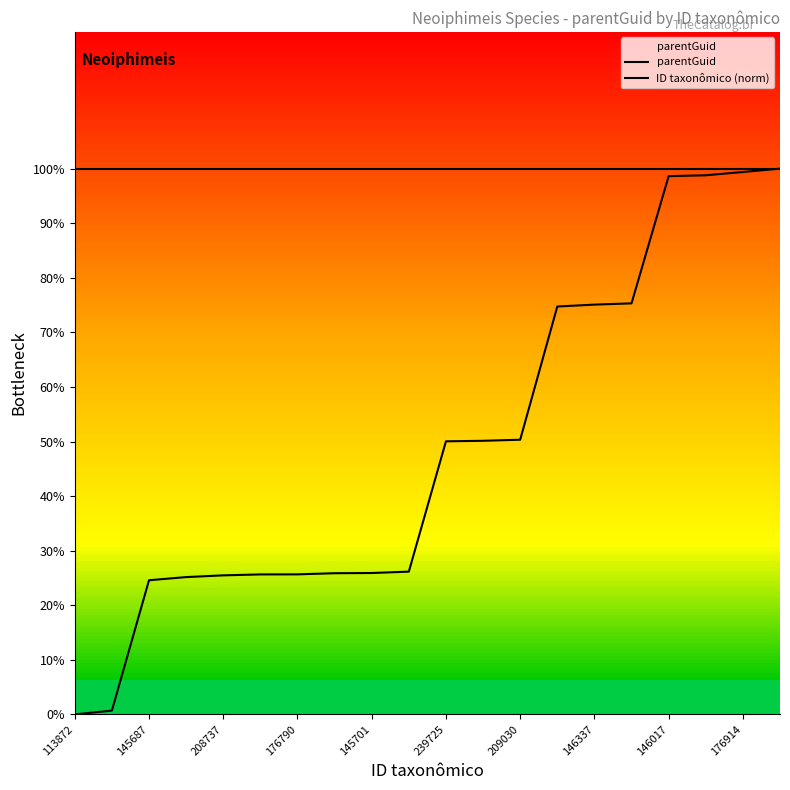

Reading left to right, what are all the values shown in this chart?

parentGuid: 175908.0	175908.0	175908.0	175908.0	175908.0	175908.0	175908.0	175908.0	175908.0	175908.0	175908.0	175908.0	175908.0	175908.0	175908.0	175908.0	175908.0	175908.0	175908.0	175908.0
ID taxonômico (norm): 0.0	1231.7	43239.1	44254.2	44814.2	45114.9	45134.3	45505.3	45570.1	46011.5	88016.1	88187.1	88531.9	131462.0	132081.3	132485.5	173487.3	173763.2	174823.9	175908.0